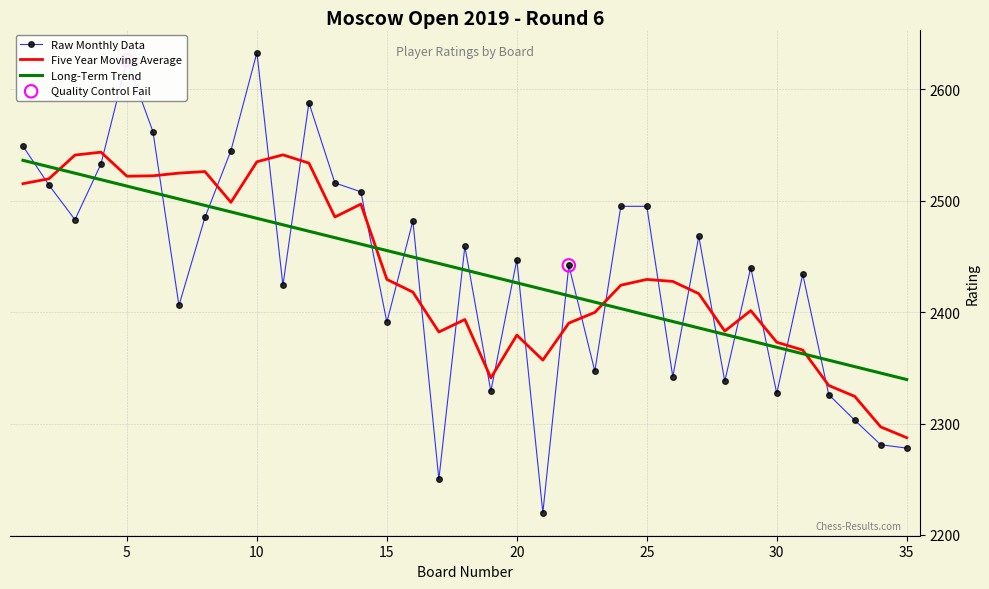

Which series has the widest spread of values?

Raw Monthly Data